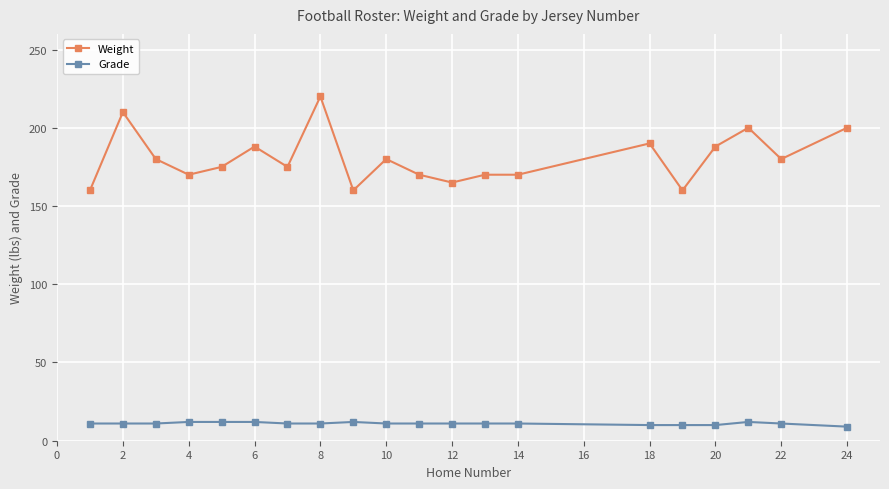

How many lines are shown in the chart?

2